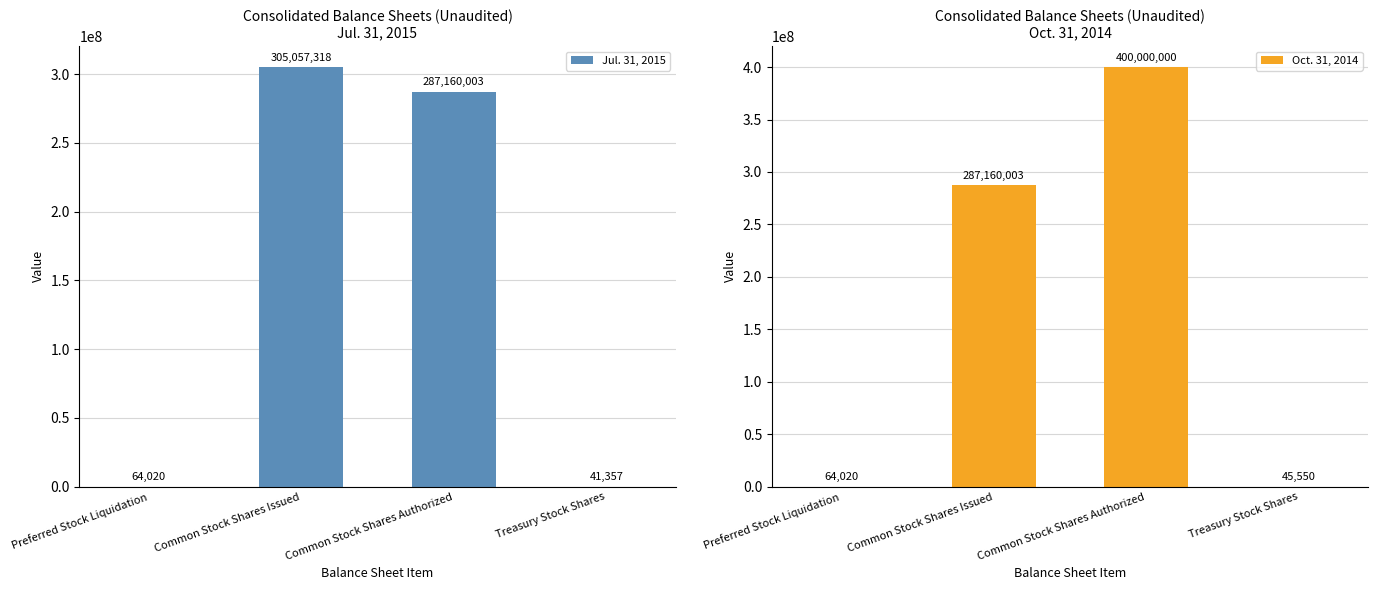

Rank the series by their average value, from highest to lowest.

Oct. 31, 2014, Jul. 31, 2015